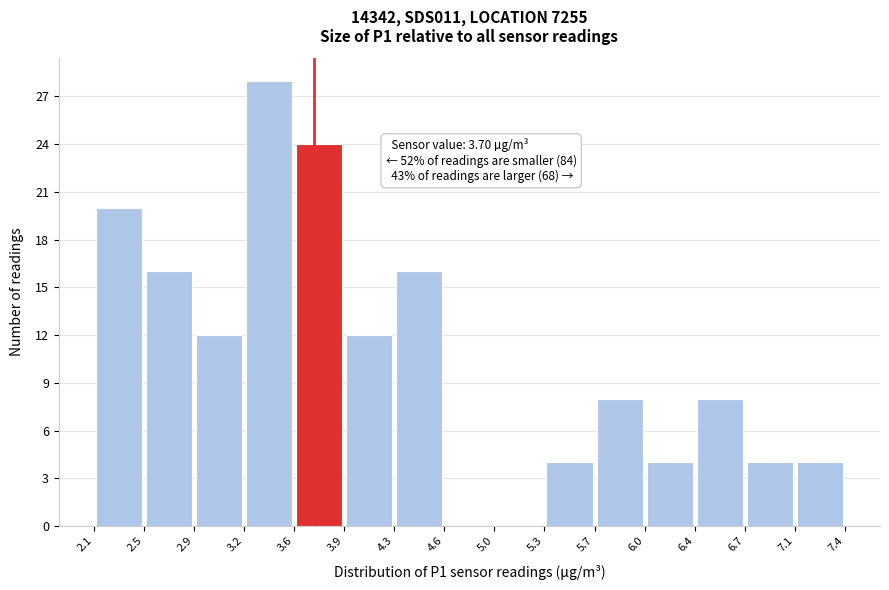

Over which range of the x-axis is the bar tallest?

3.2 to 3.6